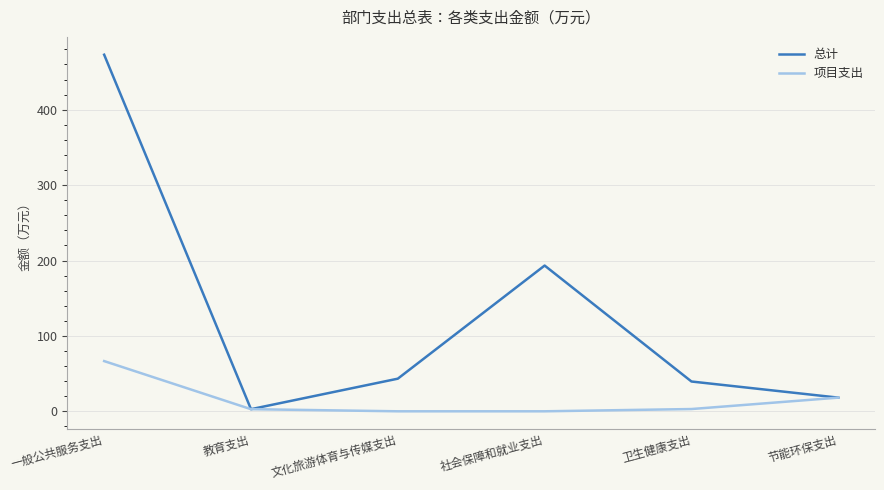

What is the highest value of the 项目支出 series?

66.6